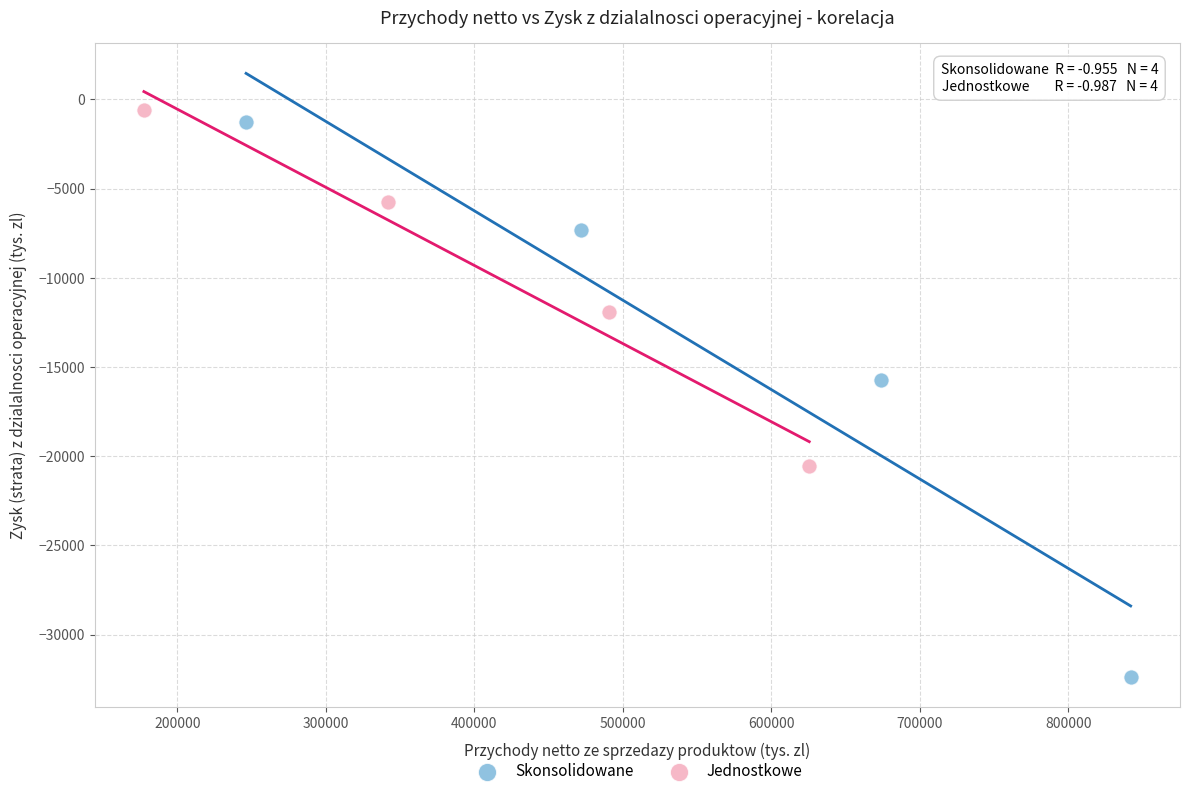

What are all the series names shown in the legend?

Skonsolidowane, Jednostkowe